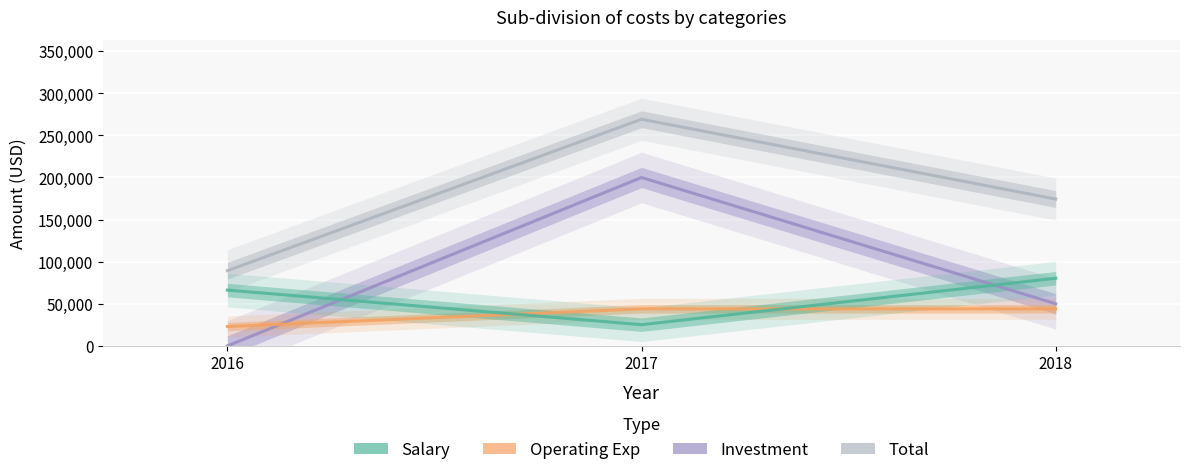

How many distinct data groups are displayed?

4